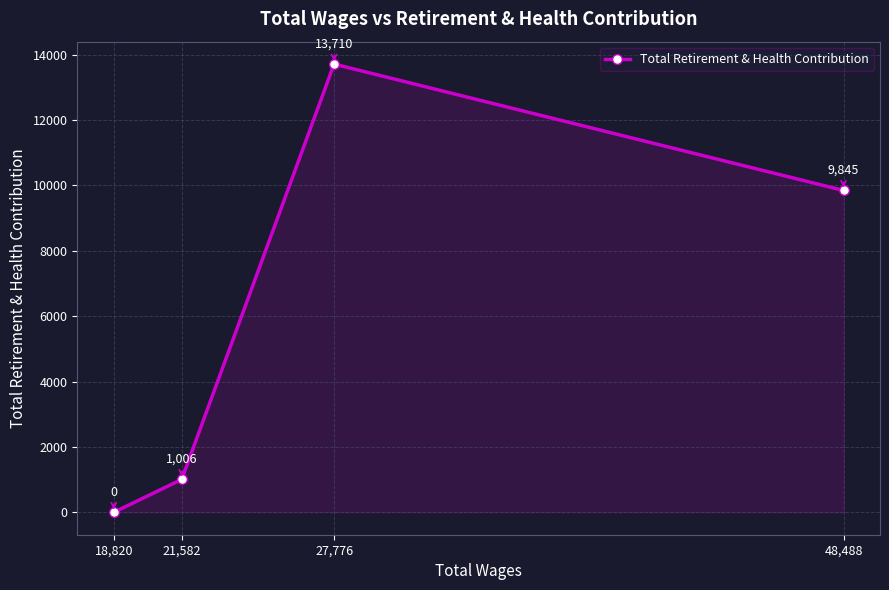

Approximately how many times larger is the value at 21,582 compared to 48,488?

0.1